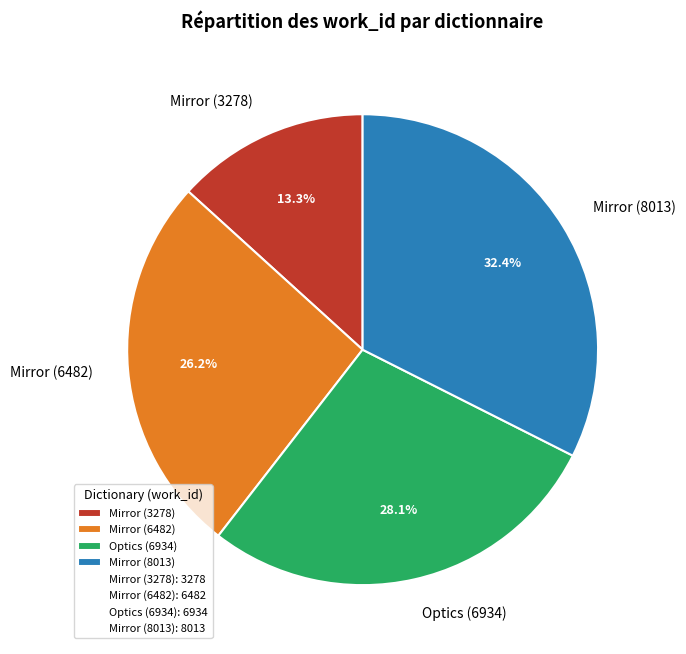

Rank the categories by value from lowest to highest.

Mirror (3278), Mirror (6482), Optics (6934), Mirror (8013)